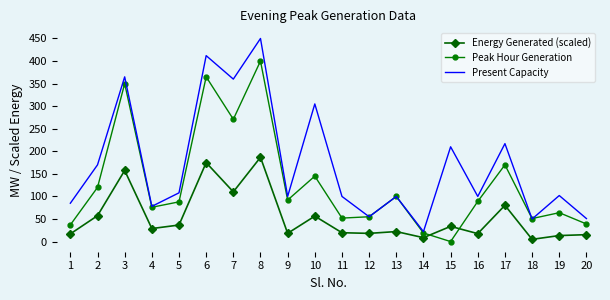

What is the spread (max minus min) of values at 1?

67.9